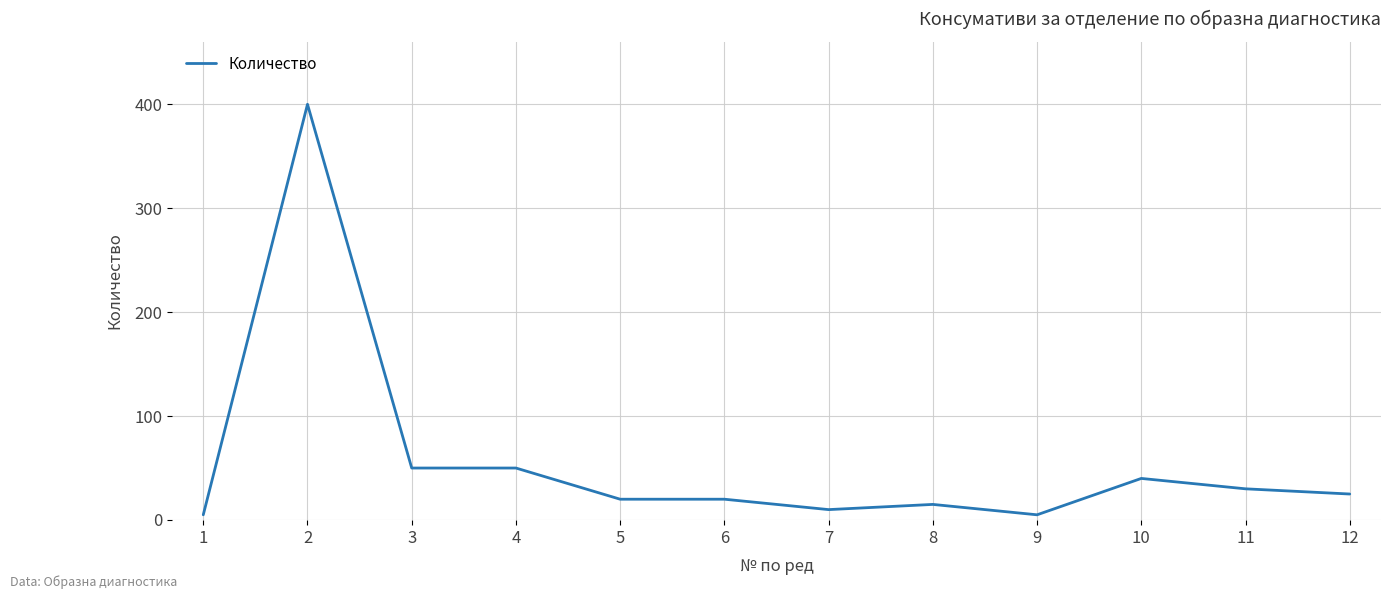

True or false: the data has more than 0 interior local peaks.

True